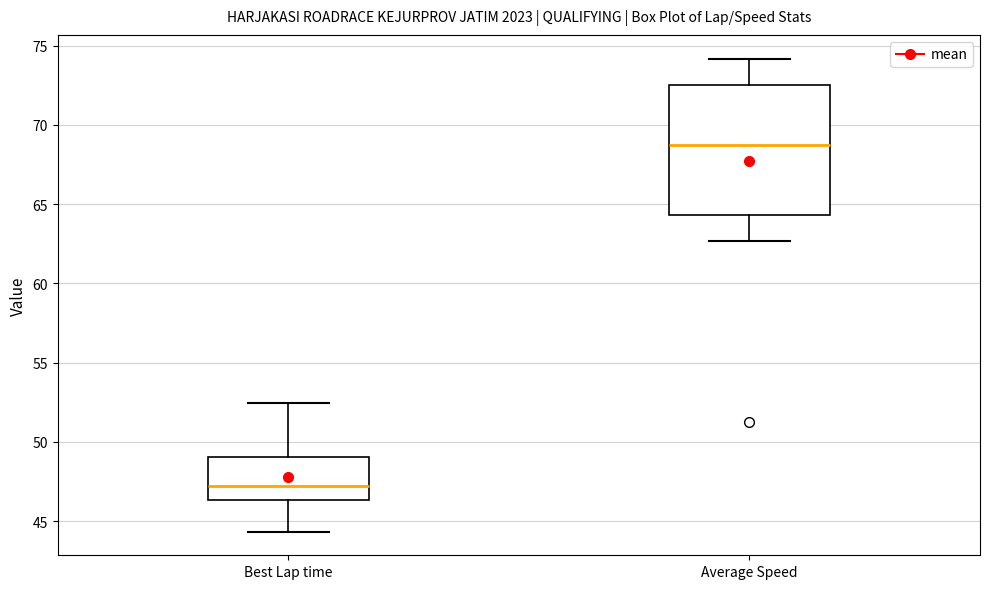

Reading left to right, read every box against the y-axis: the position of its median line, the range the box covers, and the ends of its whiskers. The values are not printed on the chart, so give them approximately, as read against the axis.

Best Lap time: median 47.0, box 46.5 to 49.0, whiskers 44.5 to 52.5
Average Speed: median 68.5, box 64.5 to 72.5, whiskers 62.5 to 74.0